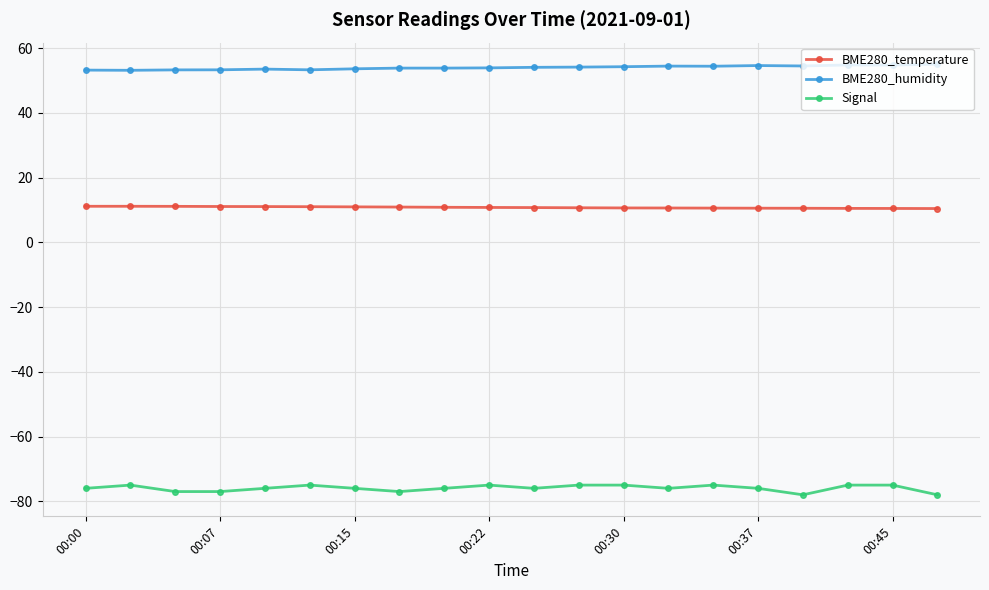

What is the value of the Signal point at the 17th from the left?

-78.0